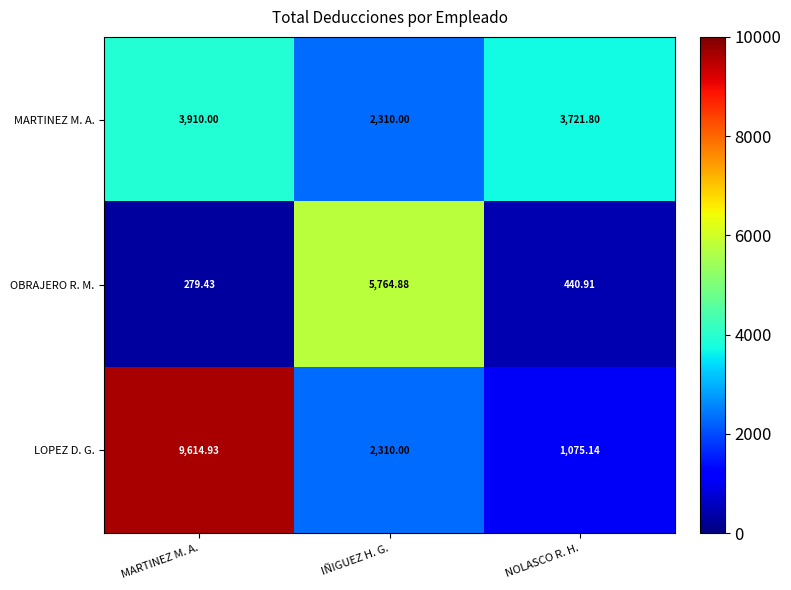

Which series has the largest total across all categories?

LOPEZ D. G.